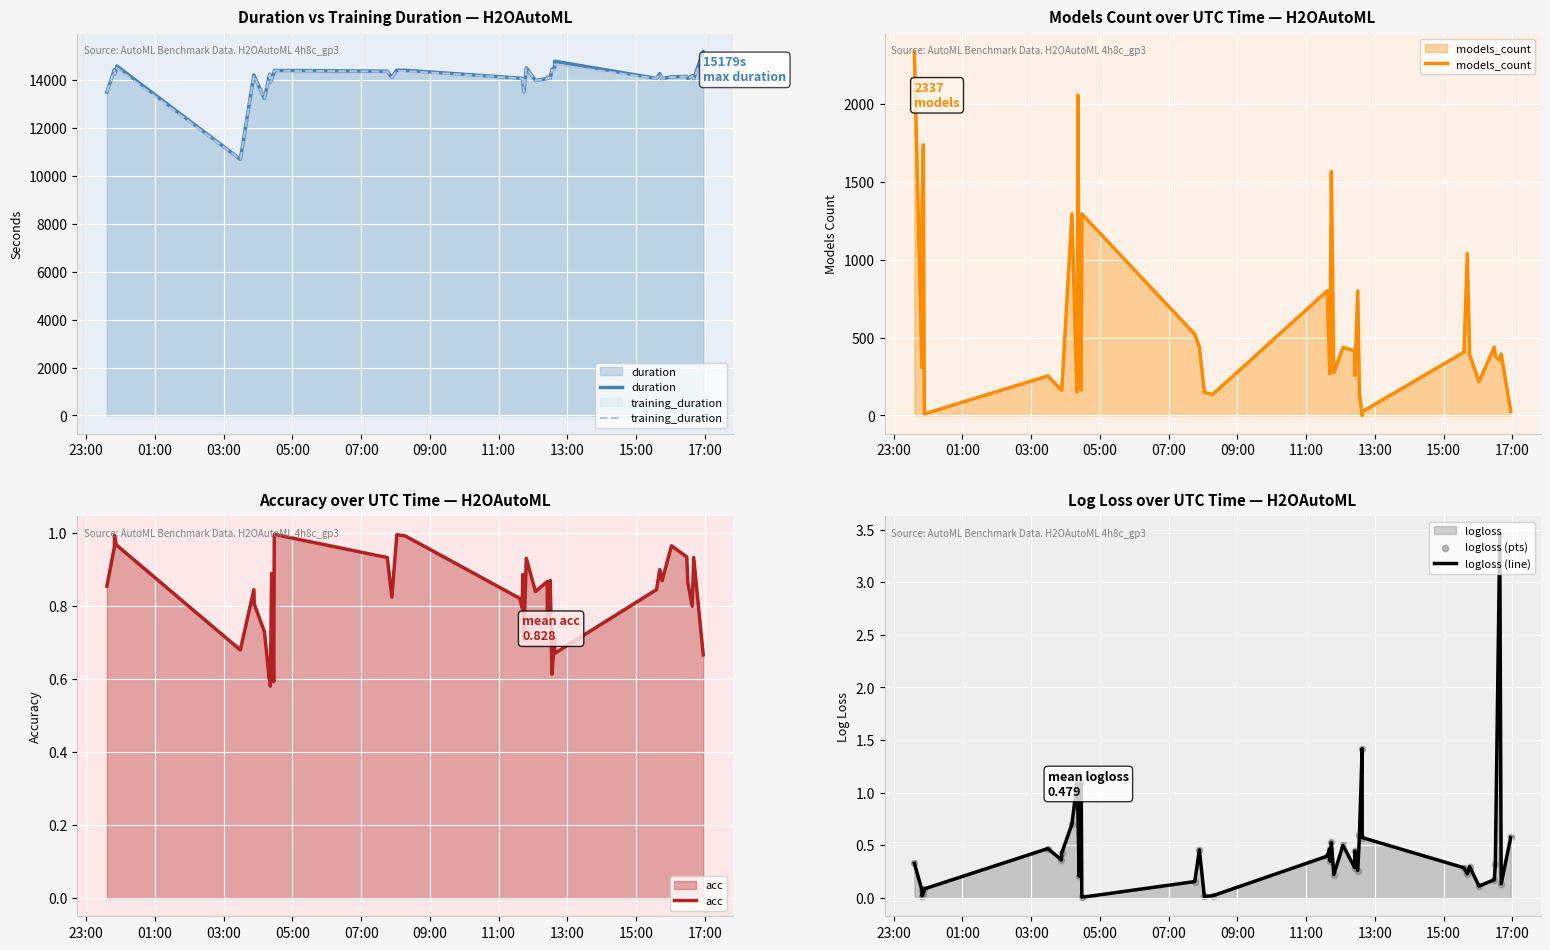

Which series has the largest Y range (max minus min)?

duration